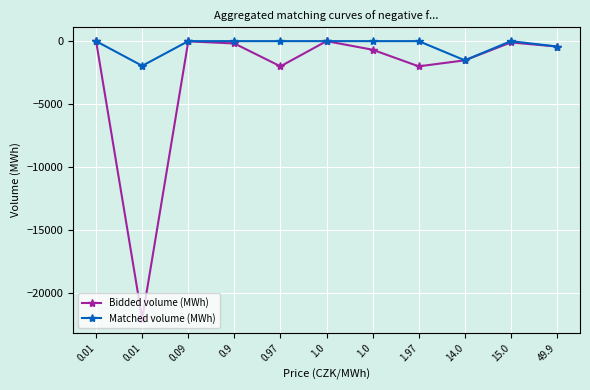

Is the value of Bidded volume (MWh) at 0.97 greater than the value of Matched volume (MWh) at 1.0?

No